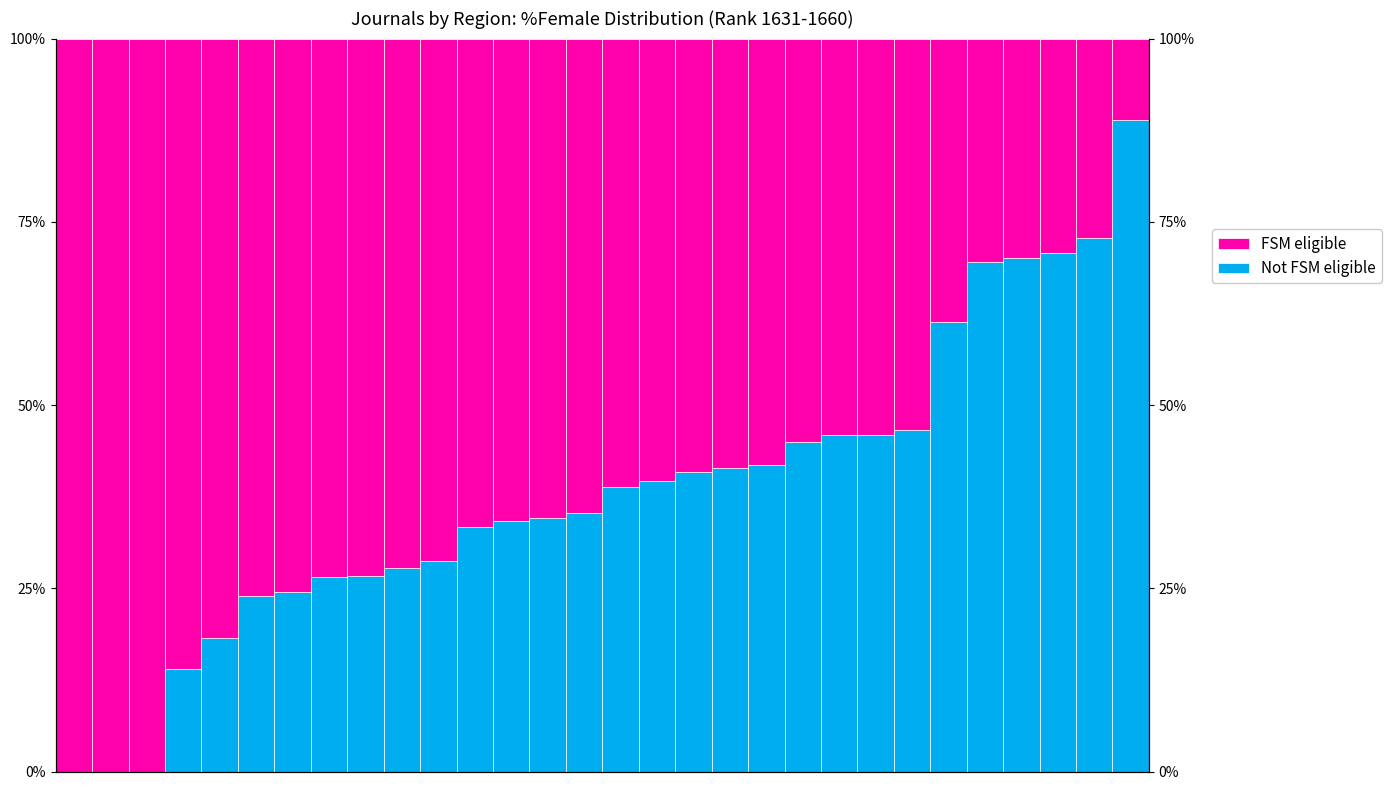

At which label is Not FSM eligible closest to 44?

20